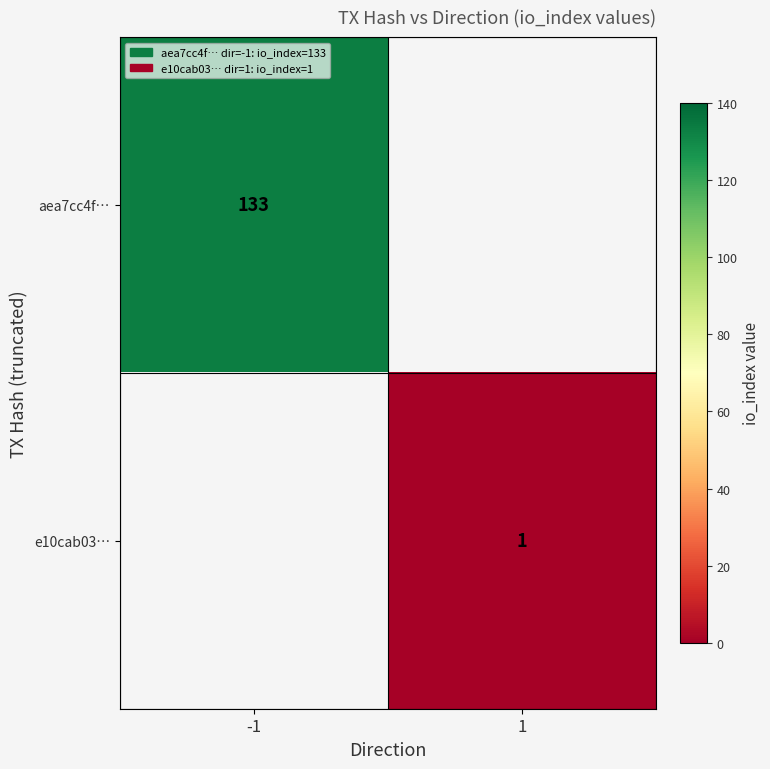

True or false: e10cab03… has a value of 0 at 1.

False